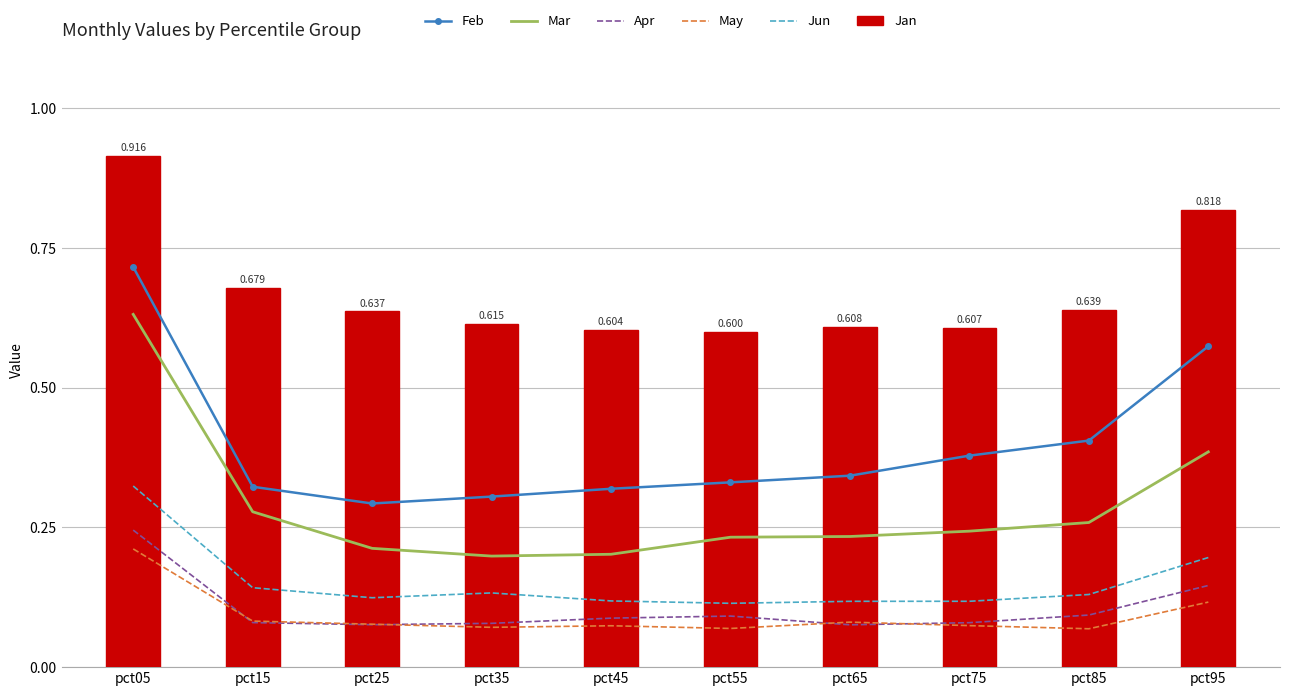

Which series has the largest total across all categories?

Jan